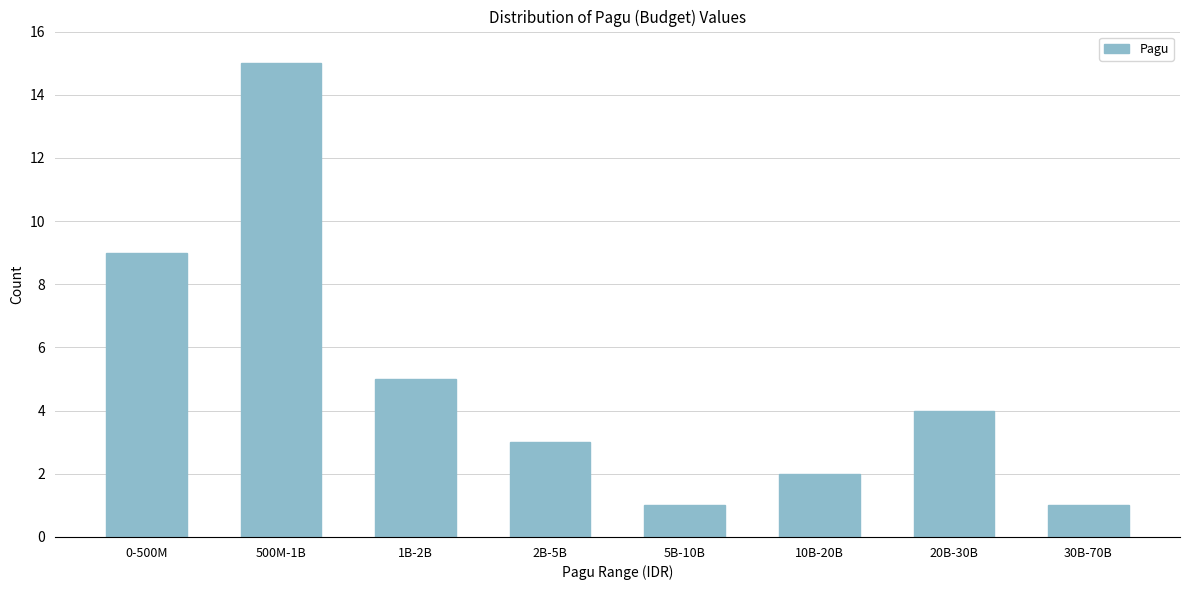

Reading right to left, extract all data points from this chart.

1	4	2	1	3	5	15	9